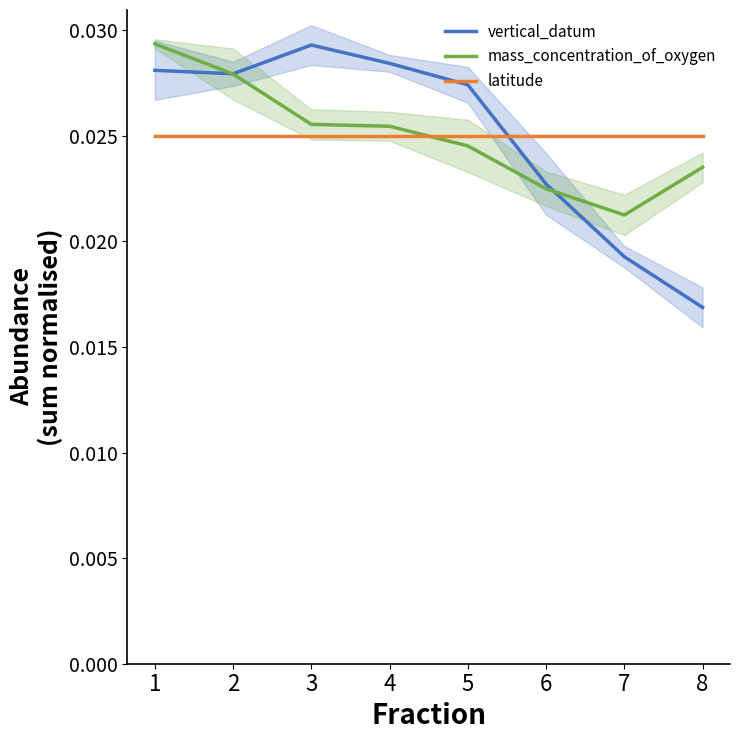

The mass_concentration_of_oxygen series shows 0.0 at 7. True or false?

False